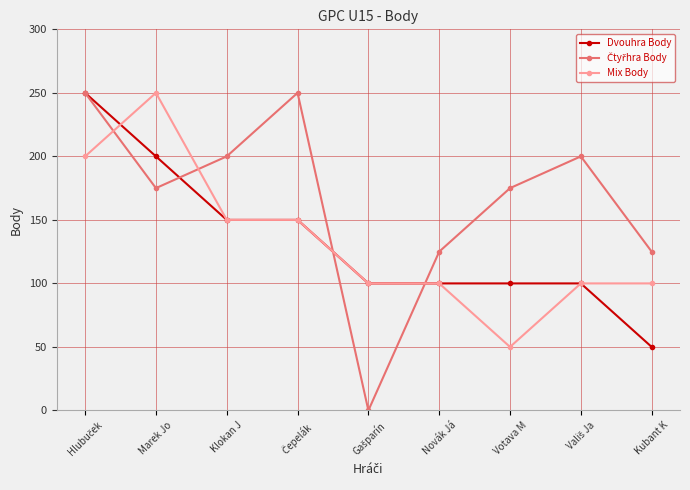

How many values in the Dvouhra Body series are below 100?

1